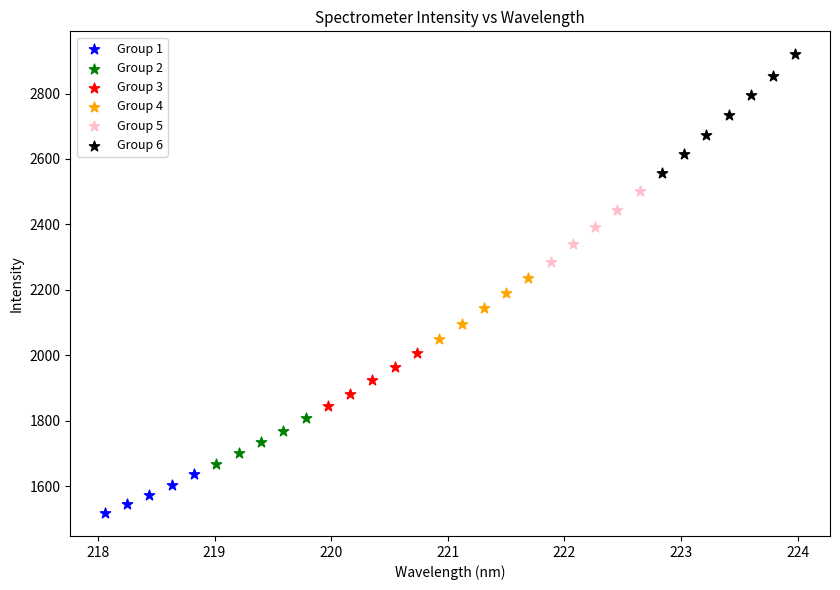

Which series contains the lowest Y value?

Group 1